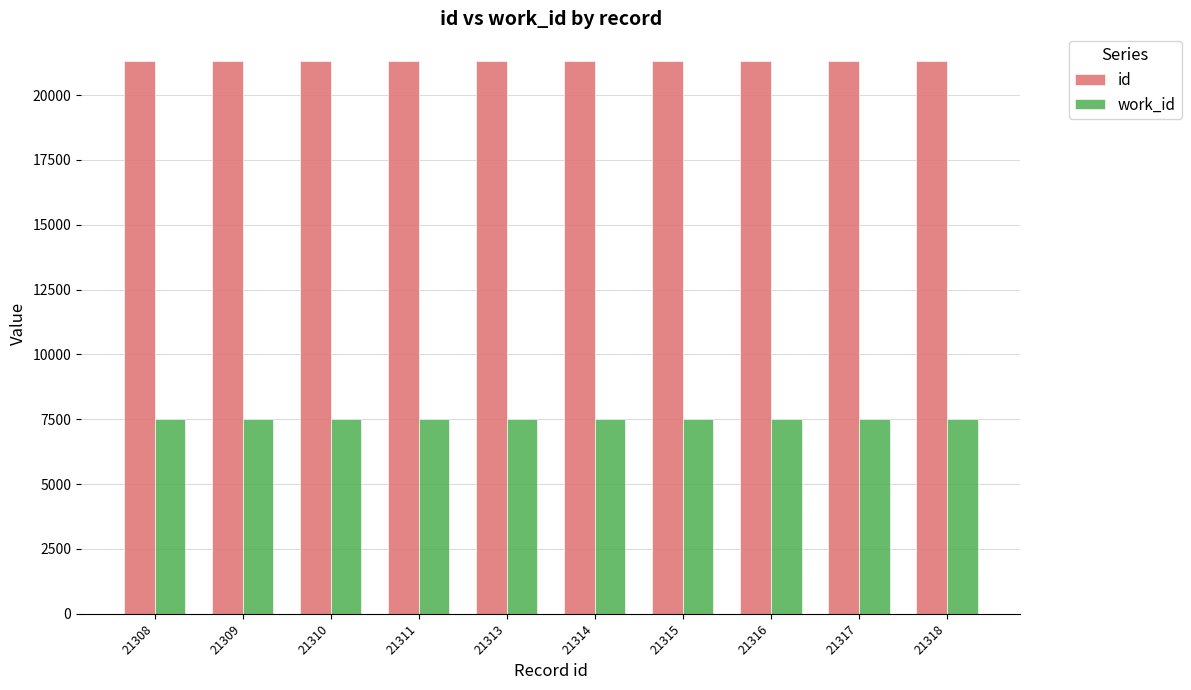

Is the value of id at 21309 greater than the value of work_id at 21308?

Yes